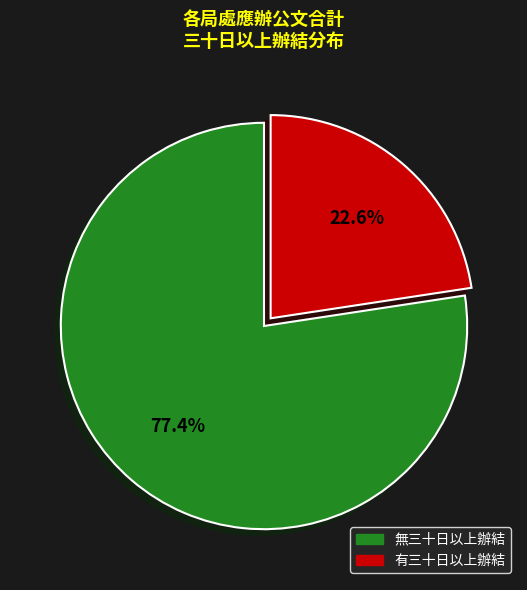

Is there any slice that represents more than half of the pie?

Yes